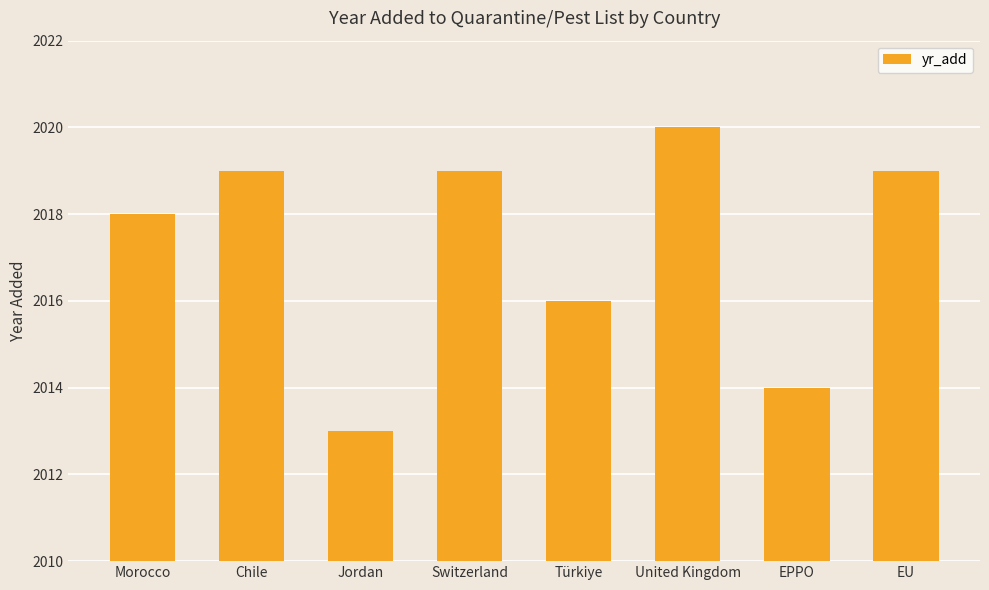

How many bars are there in total?

8